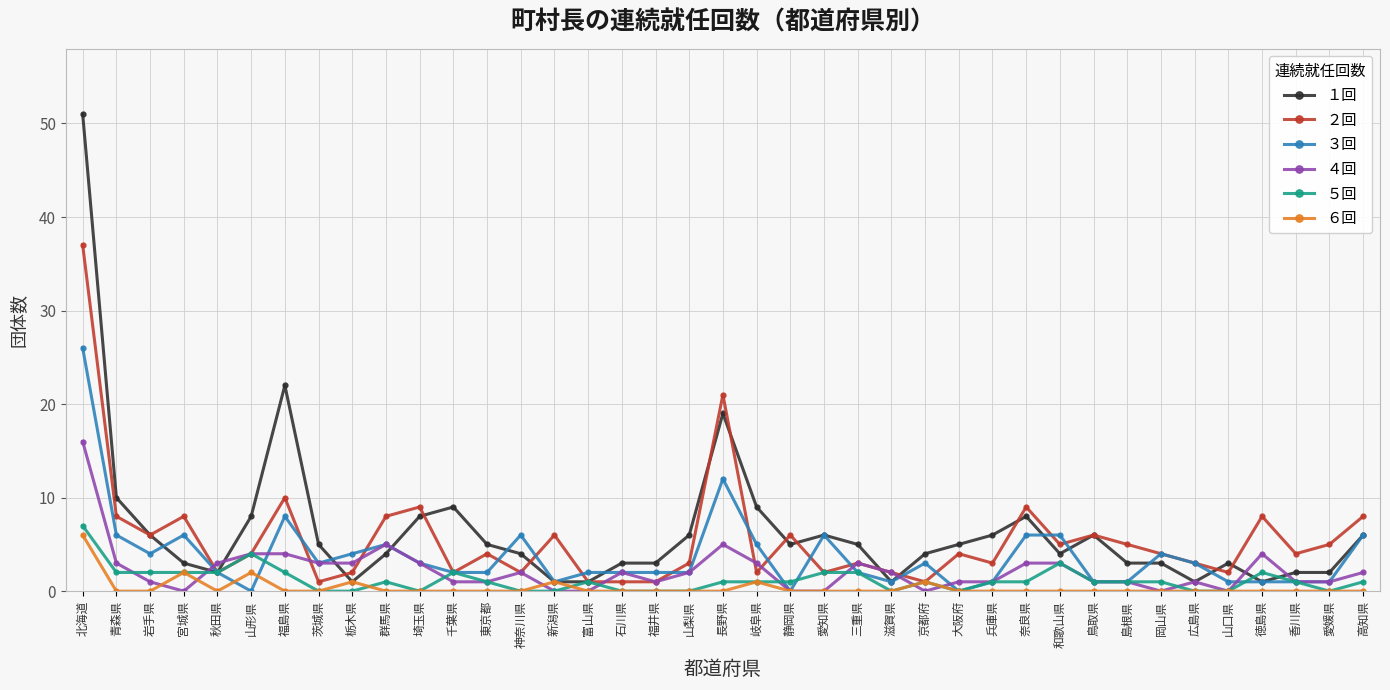

How many data points does each series have?

39